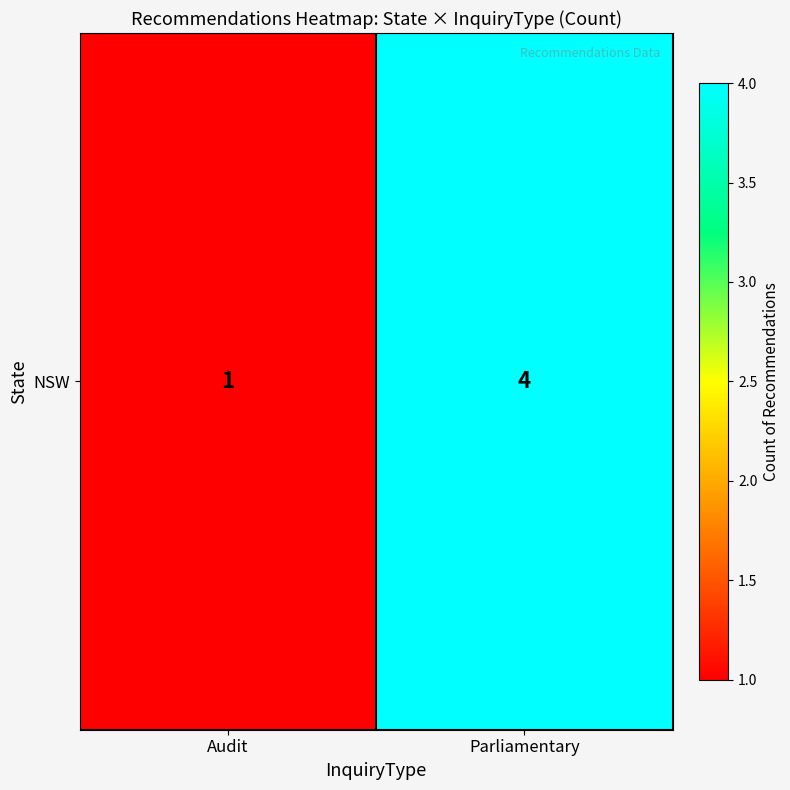

How many values are between 1 and 4?

2